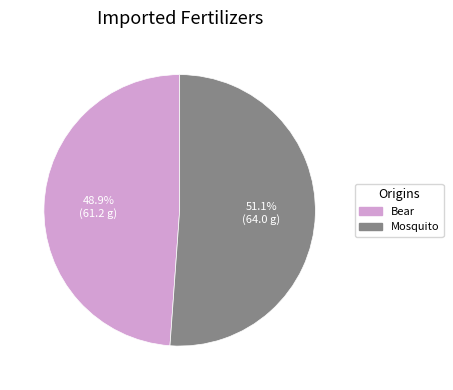

Which category has the biggest portion of the pie?

Mosquito